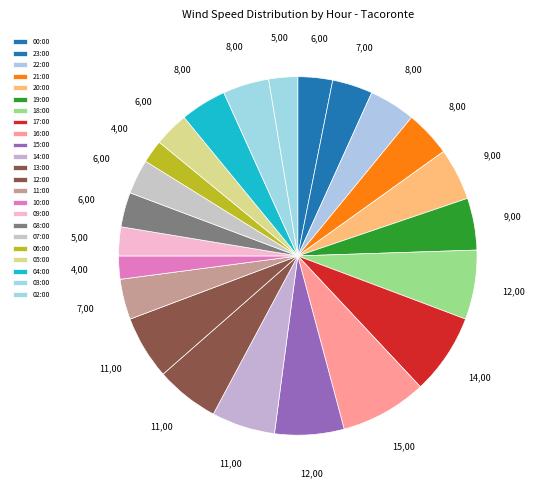

Count the number of slices in the pie.

23